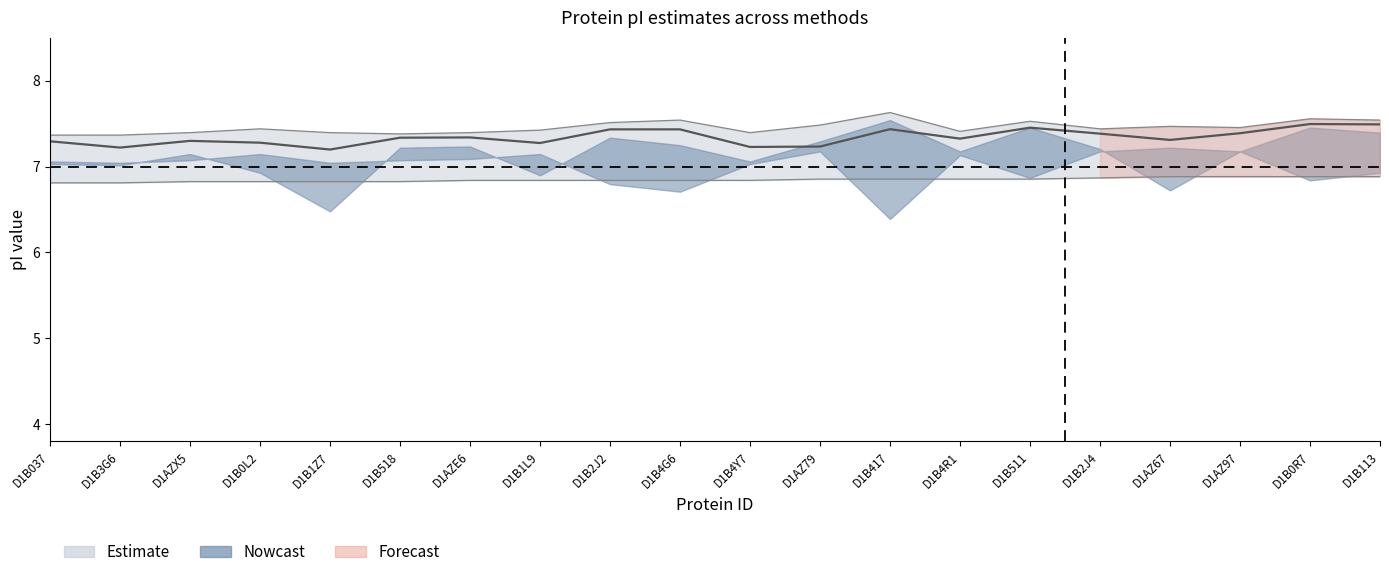

True or false: Avg_pI has more than 0 points higher than both neighbors.

True